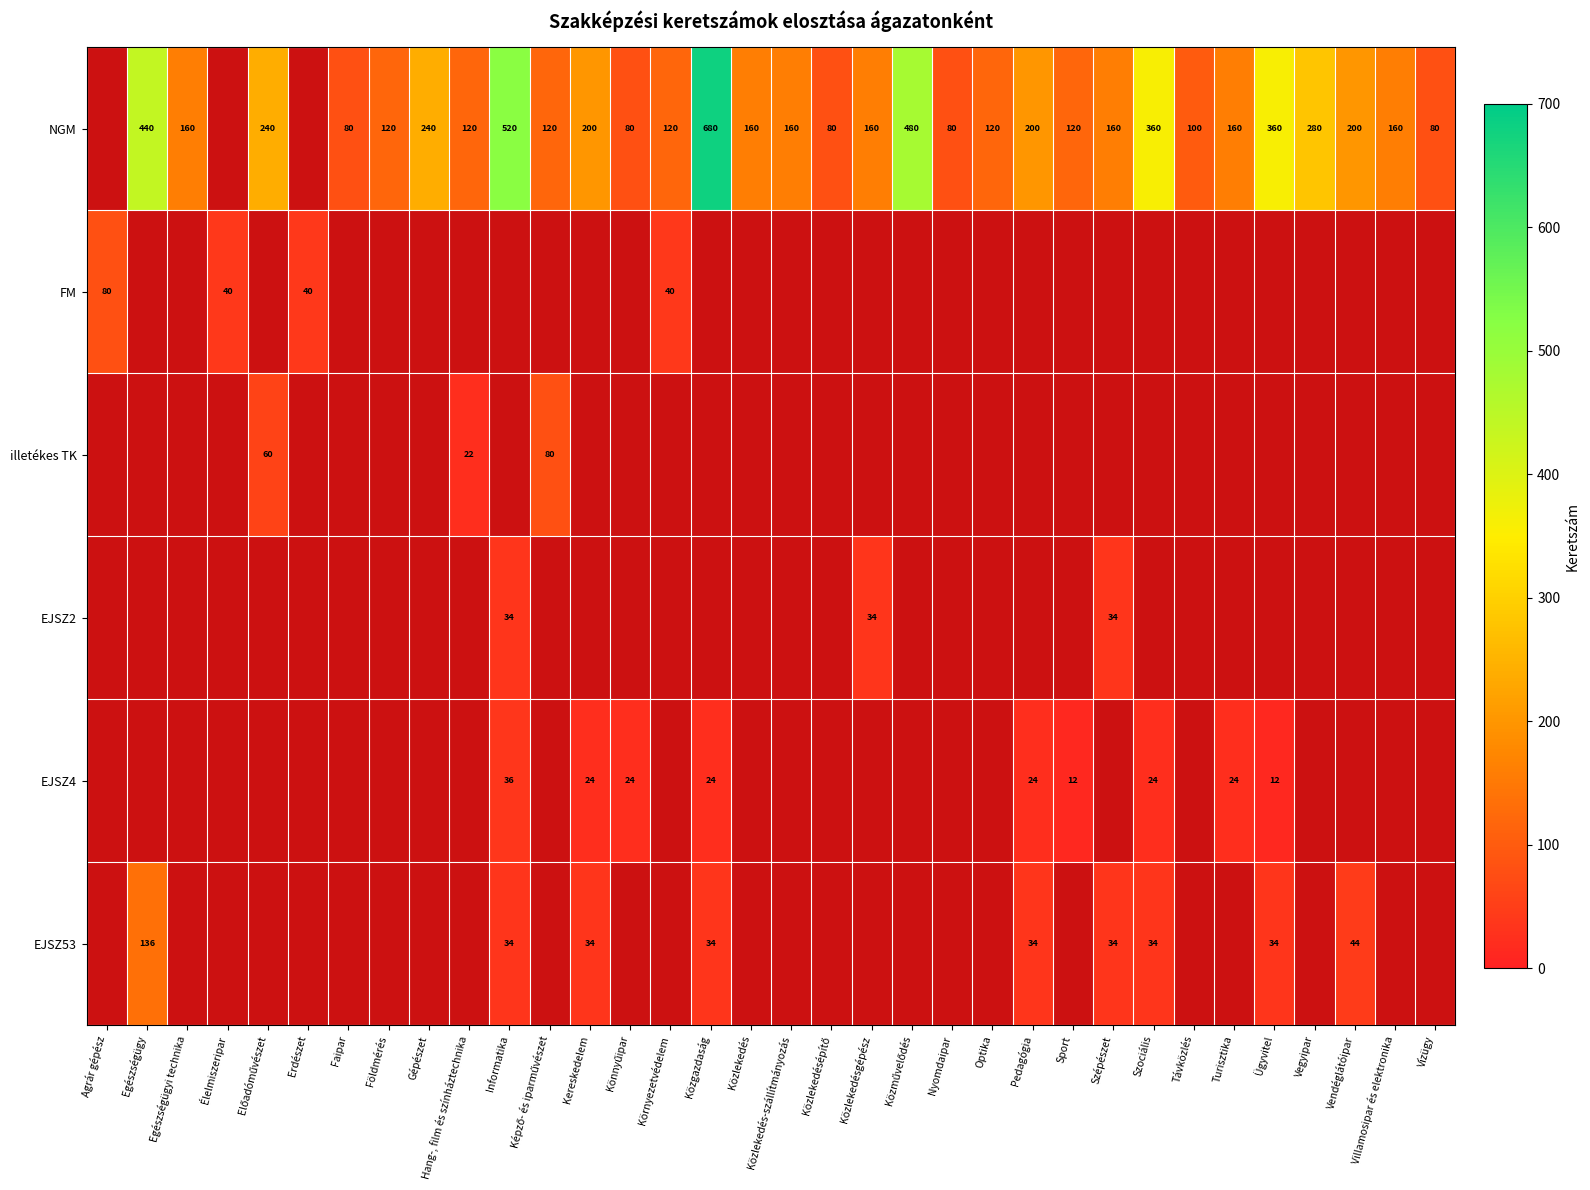

True or false: EJSZ4 has a value of 17 at Kereskedelem.

False